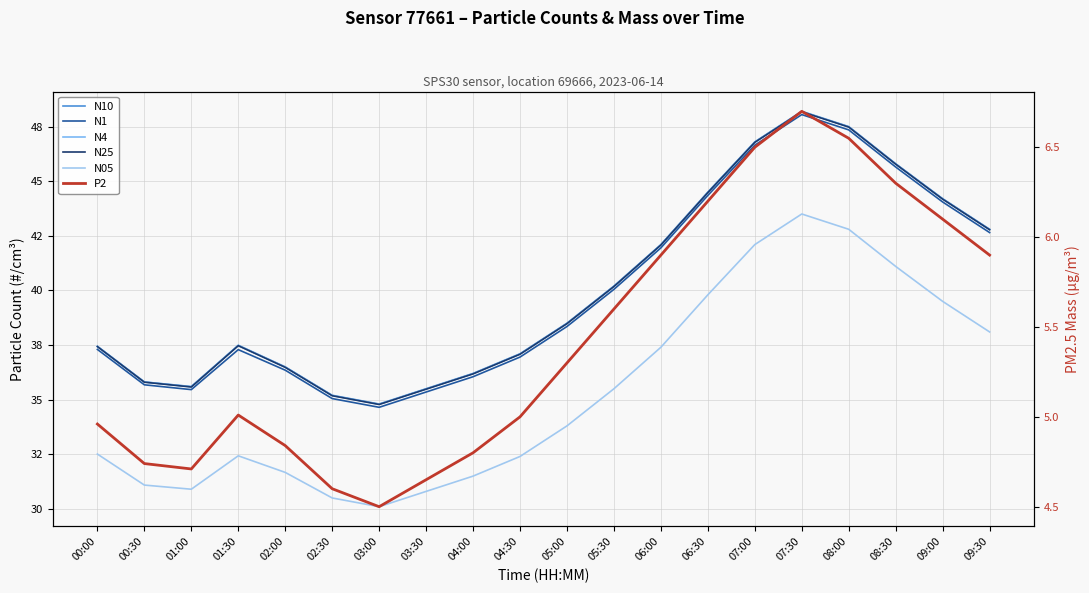

Where is the first local minimum for N25?

01:00